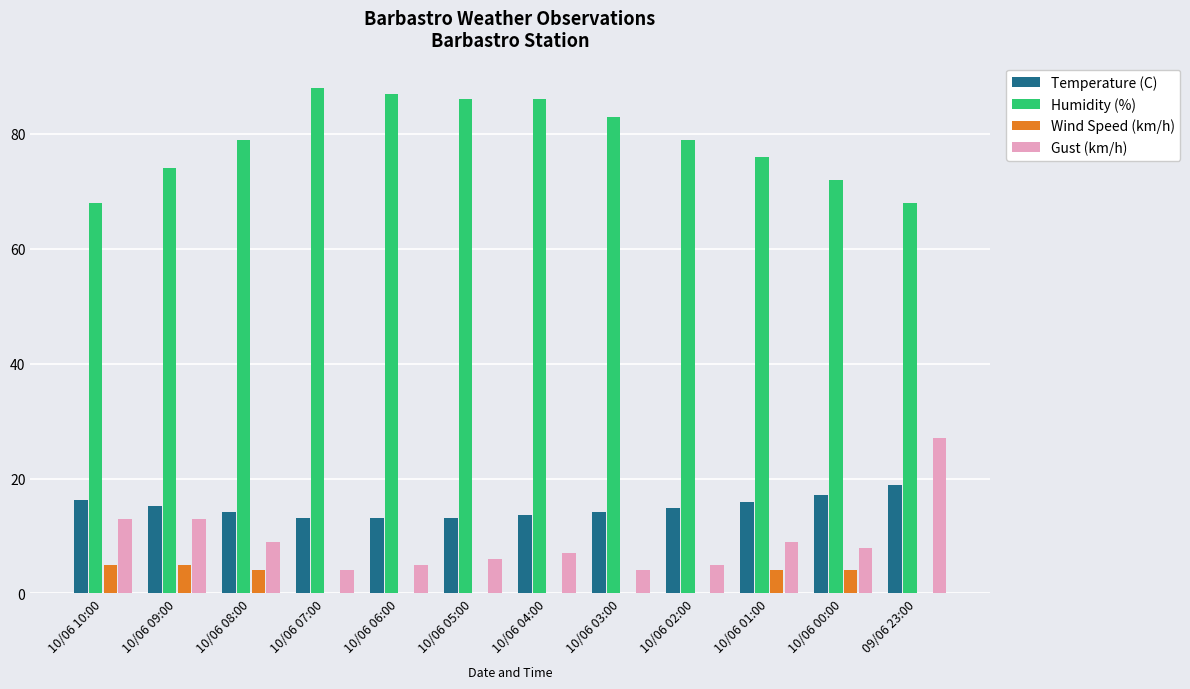

What is the highest value of the Humidity (%) series?

88.0